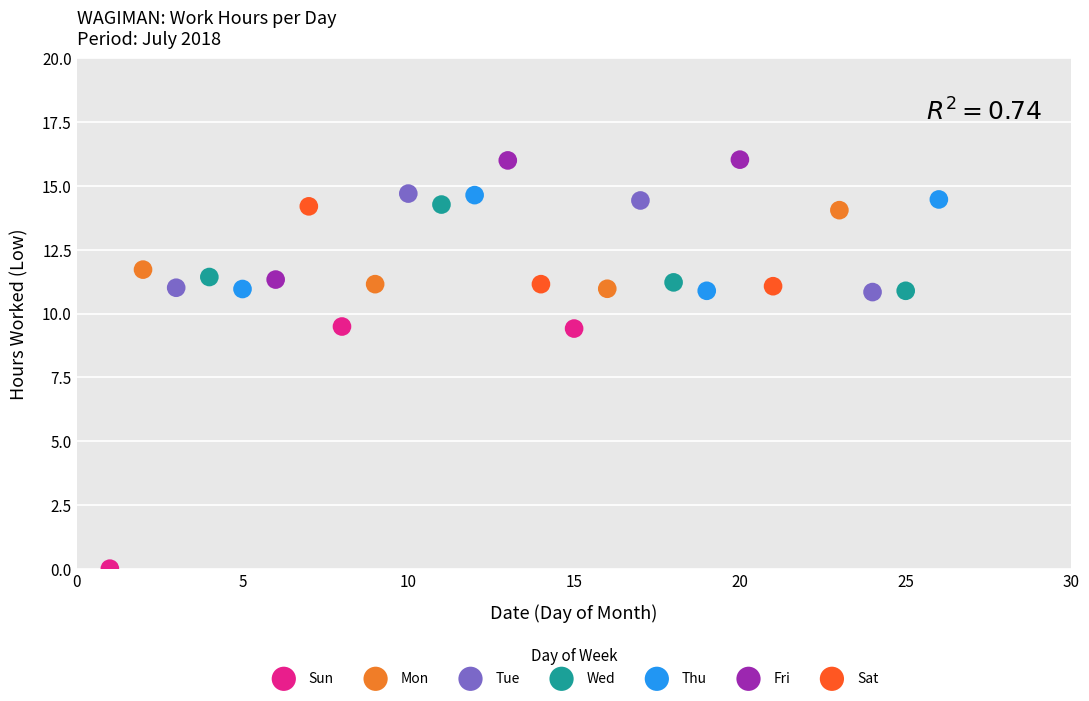

Which series reaches the minimum Y coordinate?

Sun